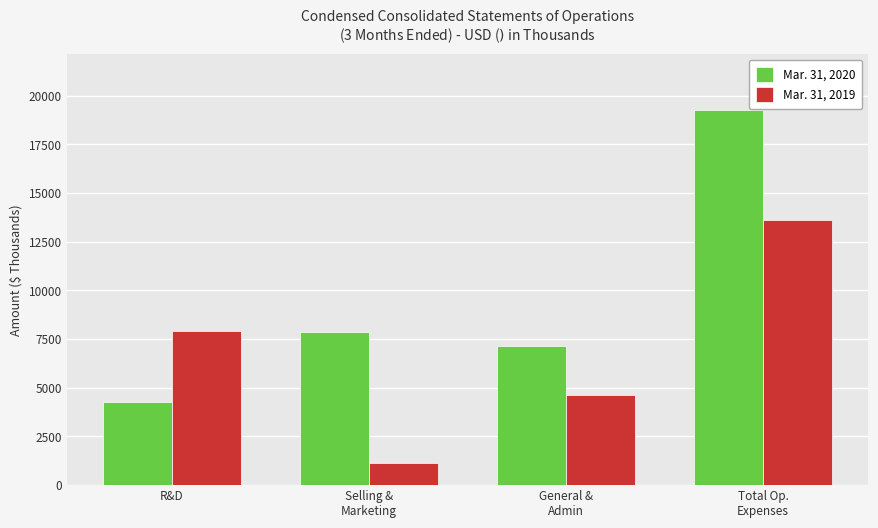

Does the chart contain stacked bars?

No